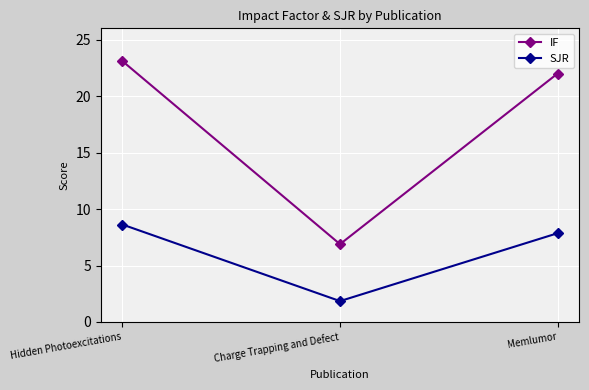

True or false: SJR has a value of 11.8 at Hidden Photoexcitations.

False